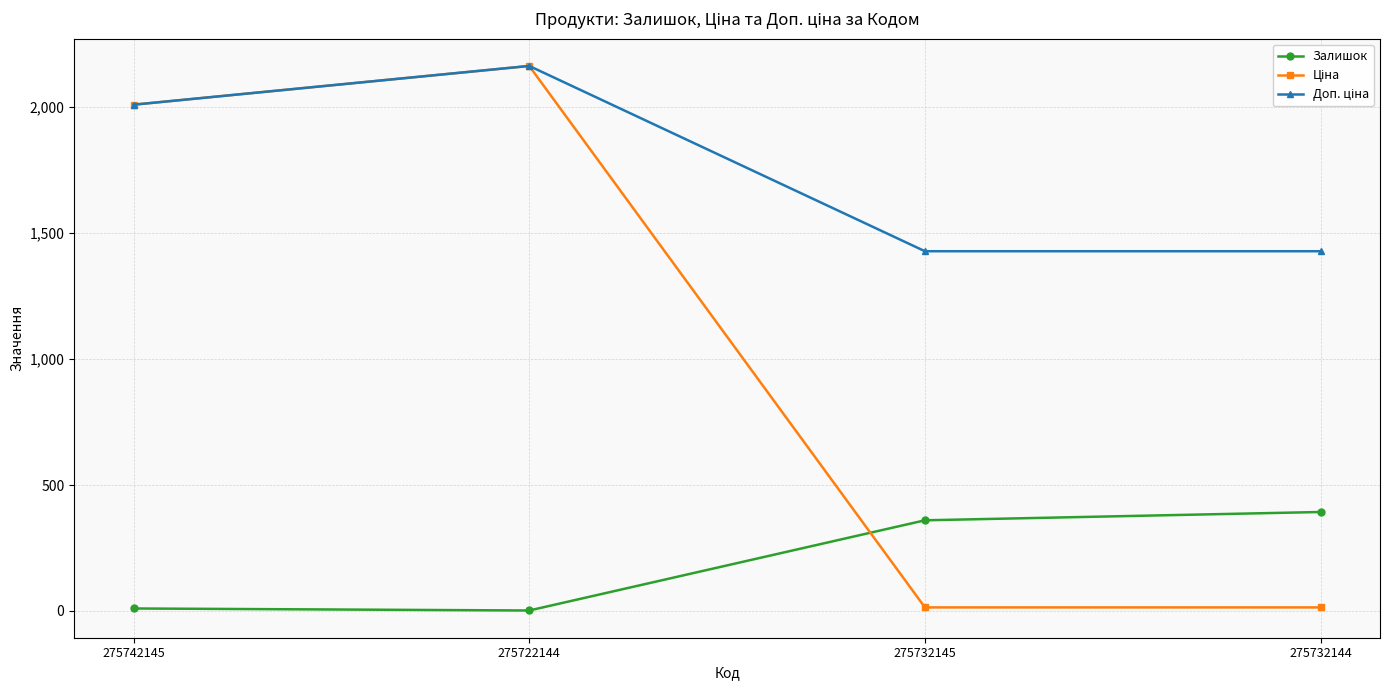

Where is the first local minimum for Залишок?

275722144